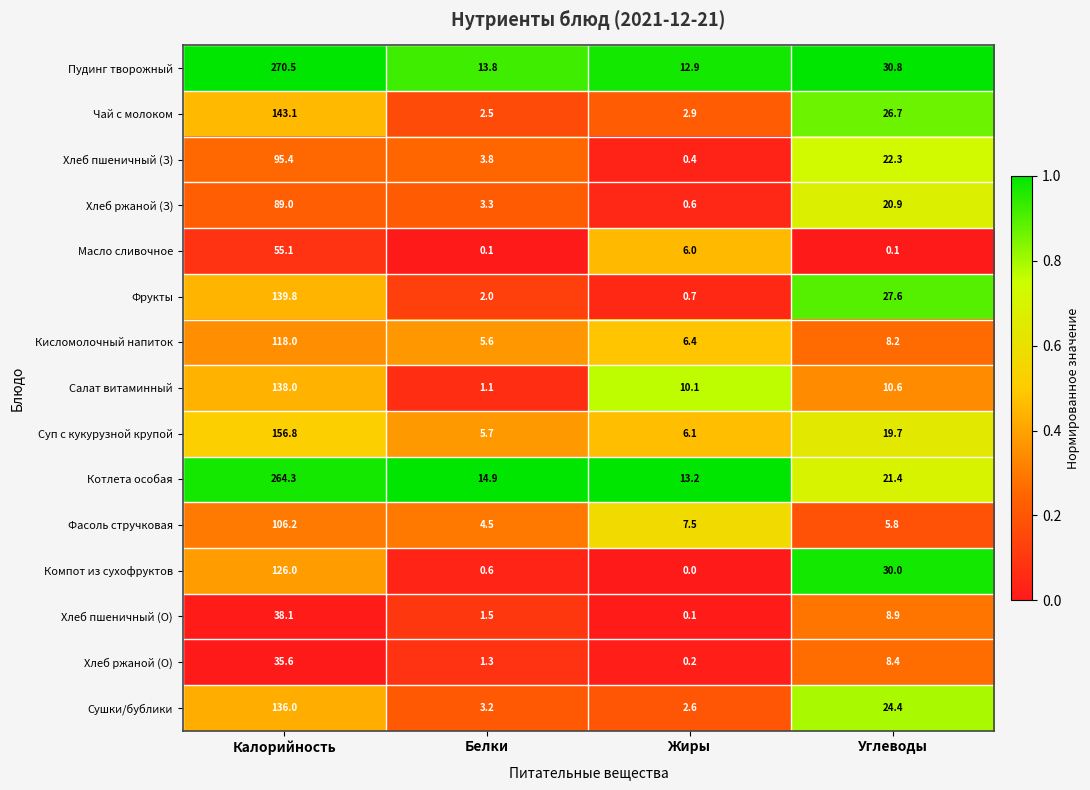

Which series changed the most between Белки and Жиры?

Салат витаминный